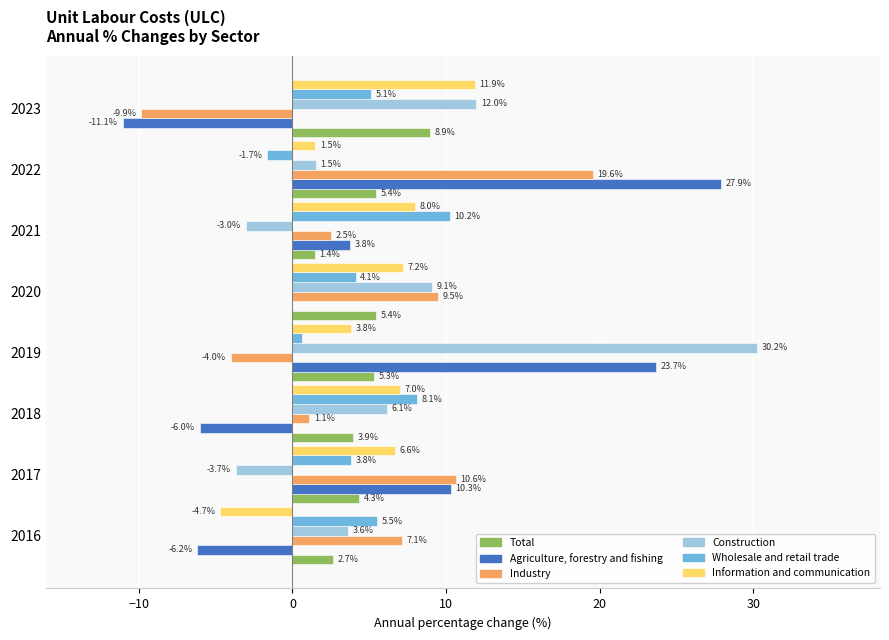

What is the maximum value shown in the chart?

30.2